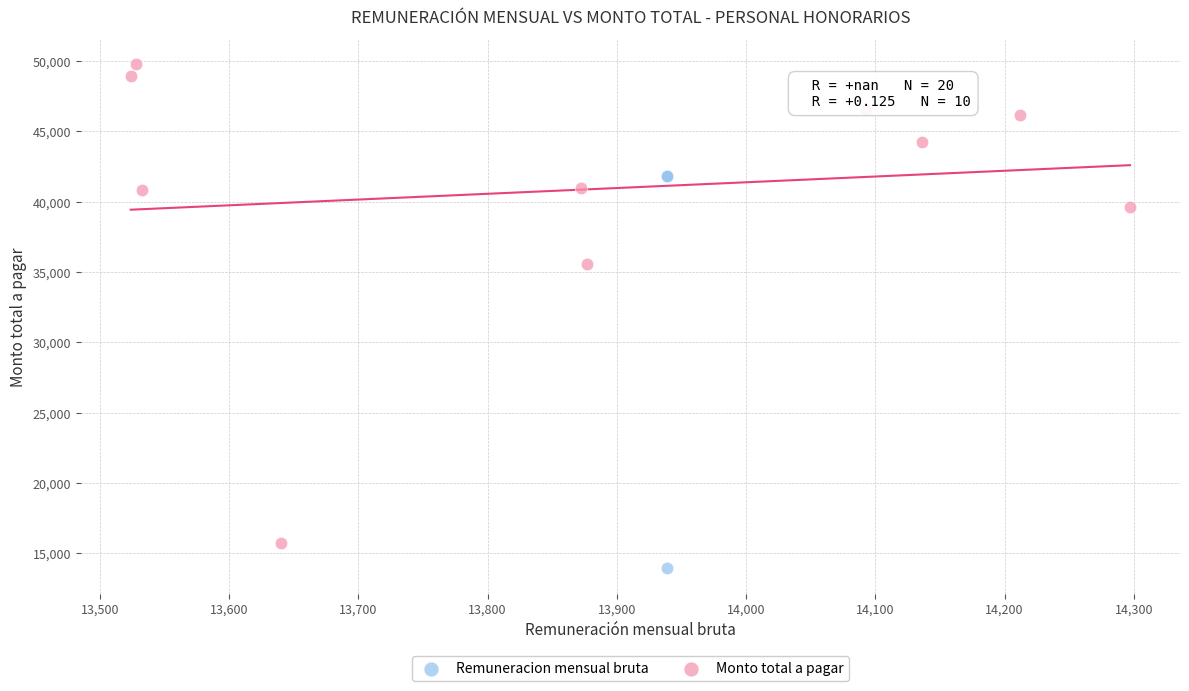

Which series contains the lowest Y value?

Remuneracion mensual bruta